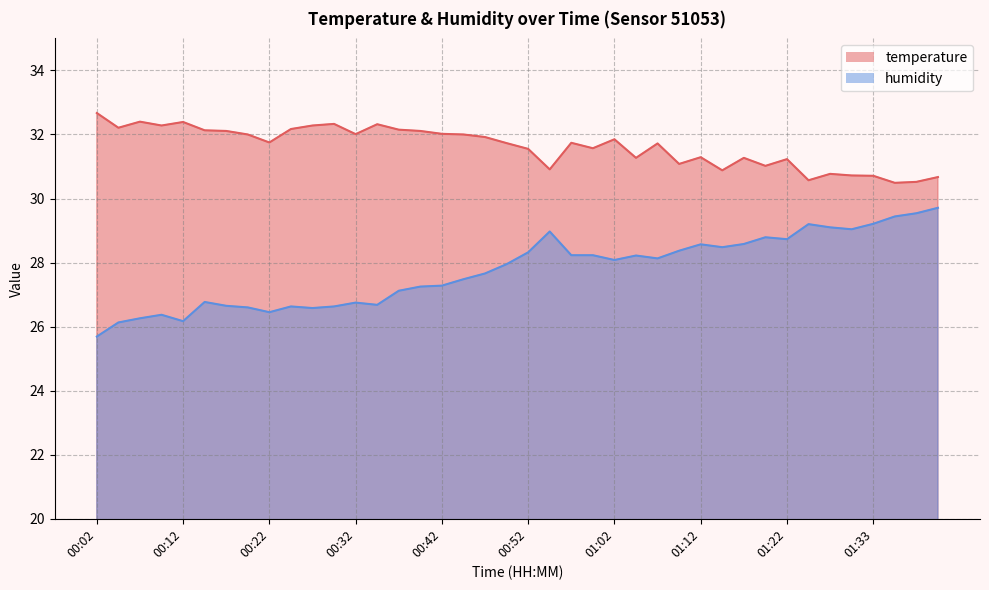

Reading left to right, transcribe all the data shown in this chart.

temperature: 32.7	32.2	32.4	32.3	32.4	32.1	32.1	32.0	31.8	32.2	32.3	32.3	32.0	32.3	32.1	32.1	32.0	32.0	31.9	31.7	31.6	30.9	31.7	31.6	31.9	31.3	31.7	31.1	31.3	30.9	31.3	31.0	31.2	30.6	30.8	30.7	30.7	30.5	30.5	30.7
humidity: 25.7	26.1	26.3	26.4	26.2	26.8	26.6	26.6	26.4	26.6	26.6	26.6	26.8	26.7	27.1	27.2	27.3	27.5	27.7	27.9	28.3	29.0	28.2	28.2	28.1	28.2	28.1	28.4	28.6	28.5	28.6	28.8	28.7	29.2	29.1	29.0	29.2	29.4	29.5	29.7